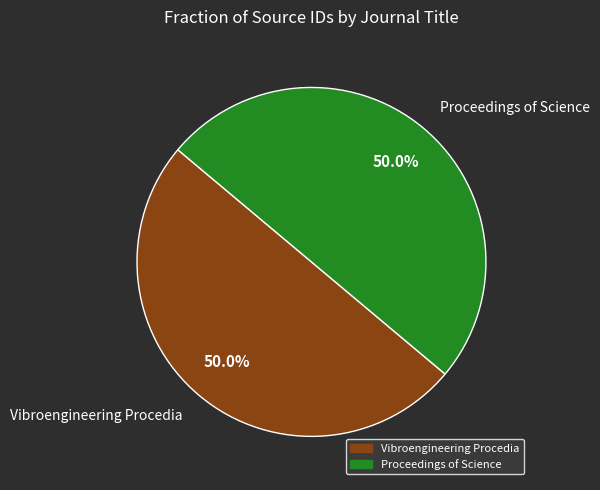

What portion of the pie excludes Proceedings of Science?

50.0%